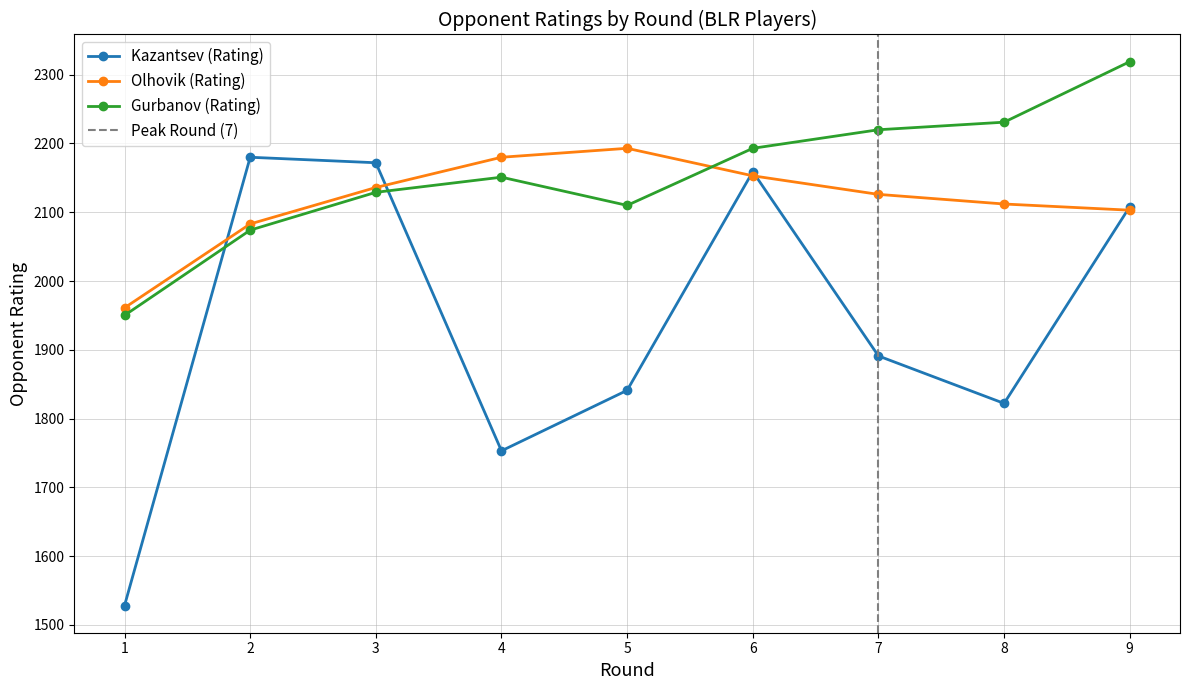

The Gurbanov (Rating) series shows 1223 at 5. True or false?

False